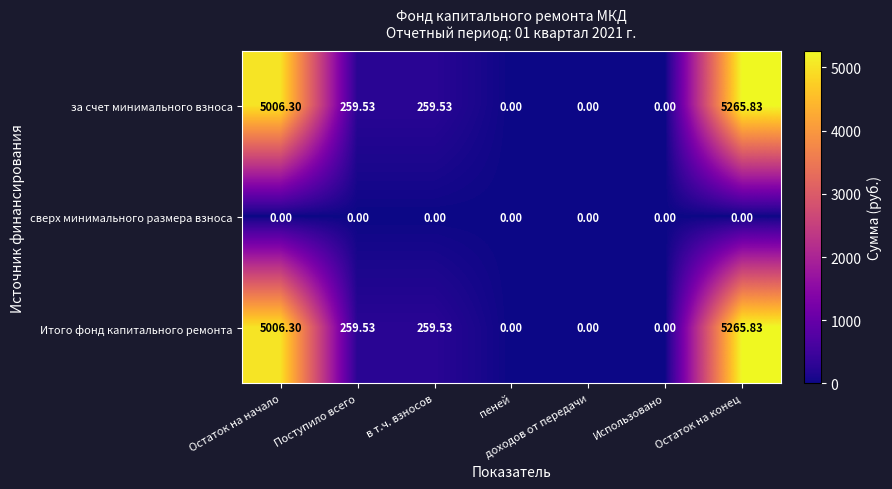

Where does the за счет минимального взноса series first go above 259?

Остаток на начало